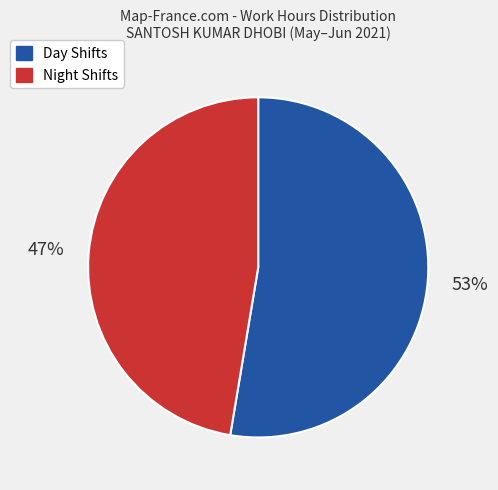

Does any single category account for the majority?

Yes